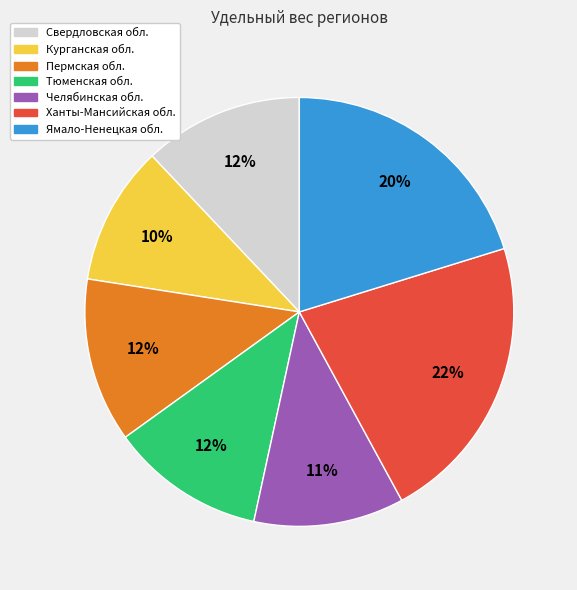

True or false: Ханты-Мансийская обл. accounts for 28% of the total.

False